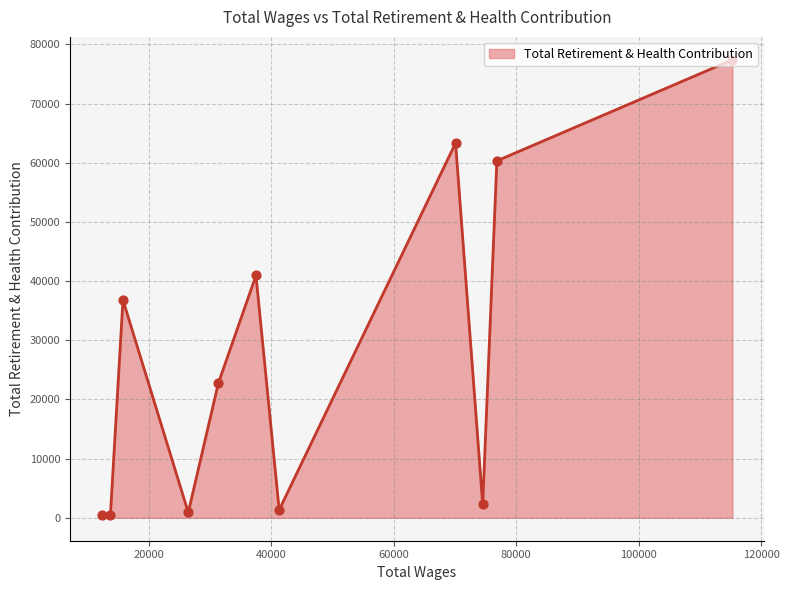

What is the greatest value displayed?

77406